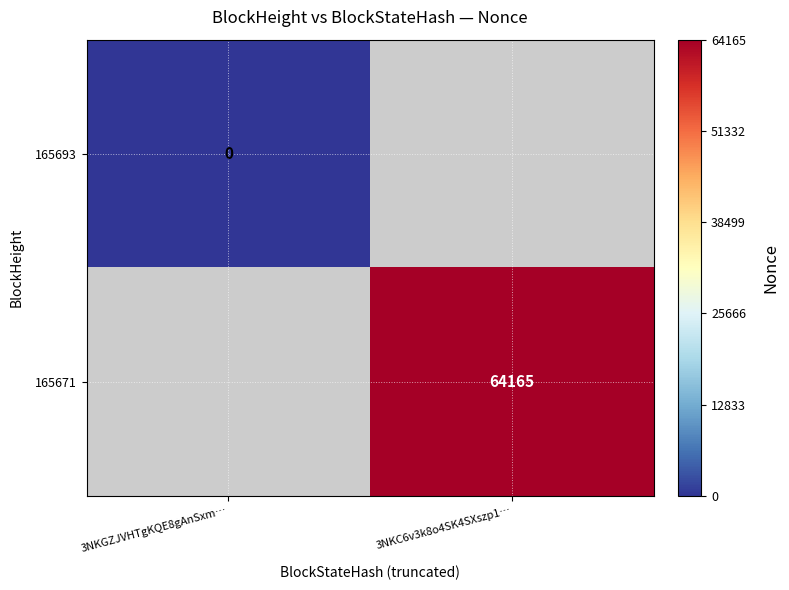

At which category does the chart reach its minimum across all series?

3NKGZJVHTgKQE8gAnSxm…